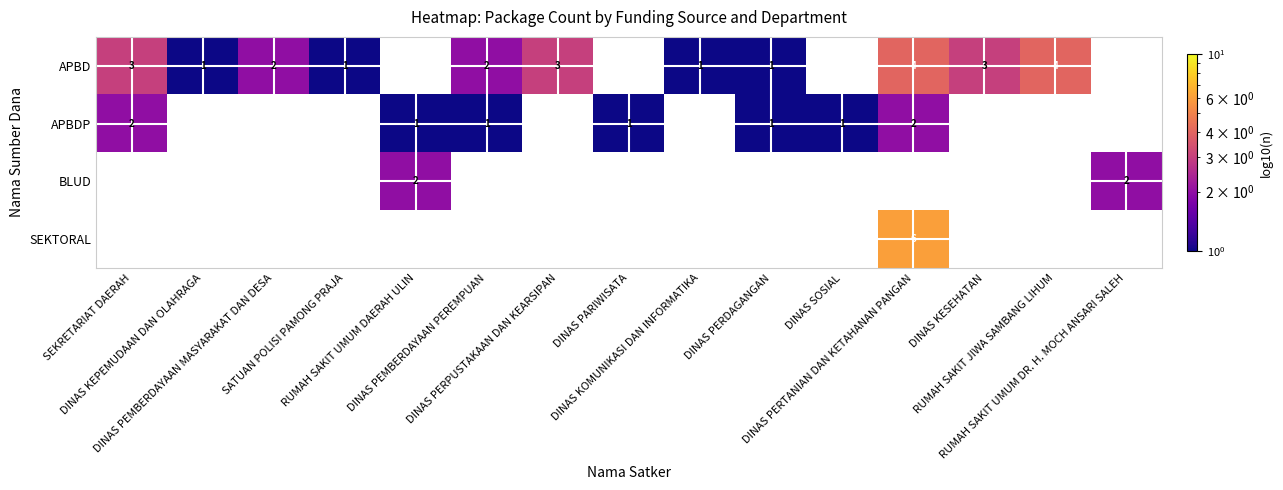

How many positive values does the APBD series have?

11